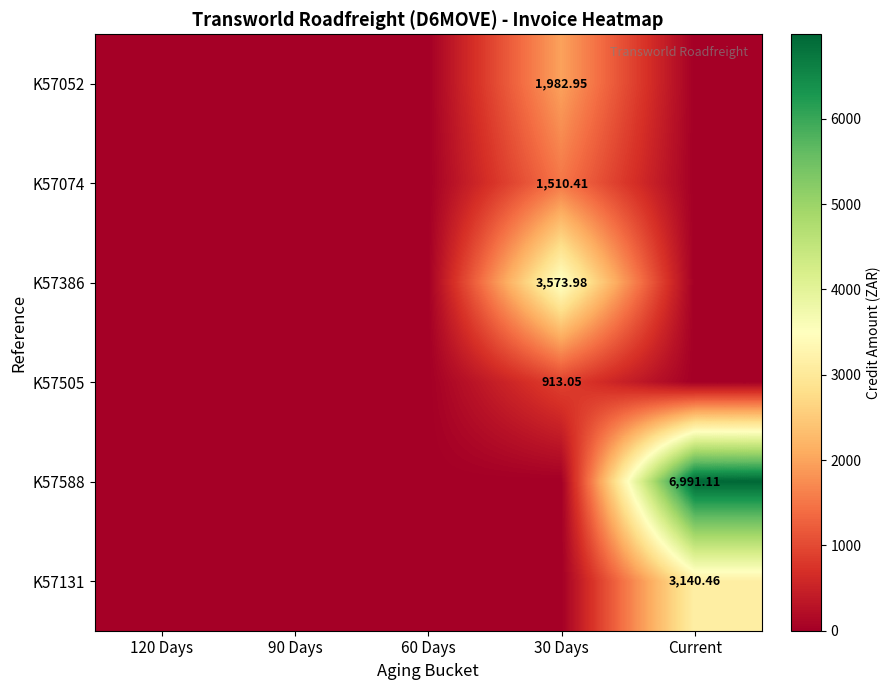

Is the value of K57588 at Current greater than the value of K57074 at 30 Days?

Yes